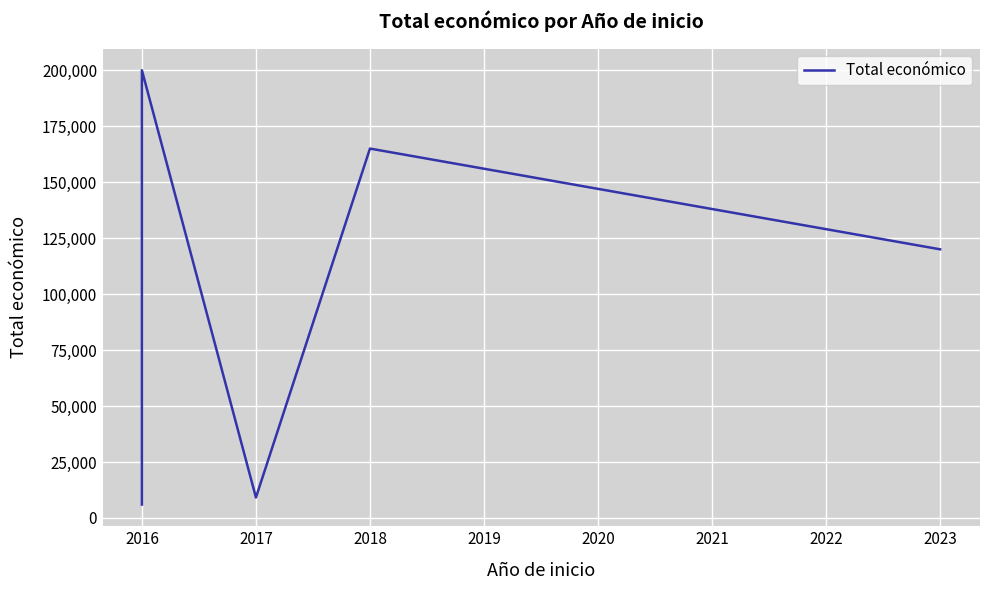

What is the sum of all values?

500131